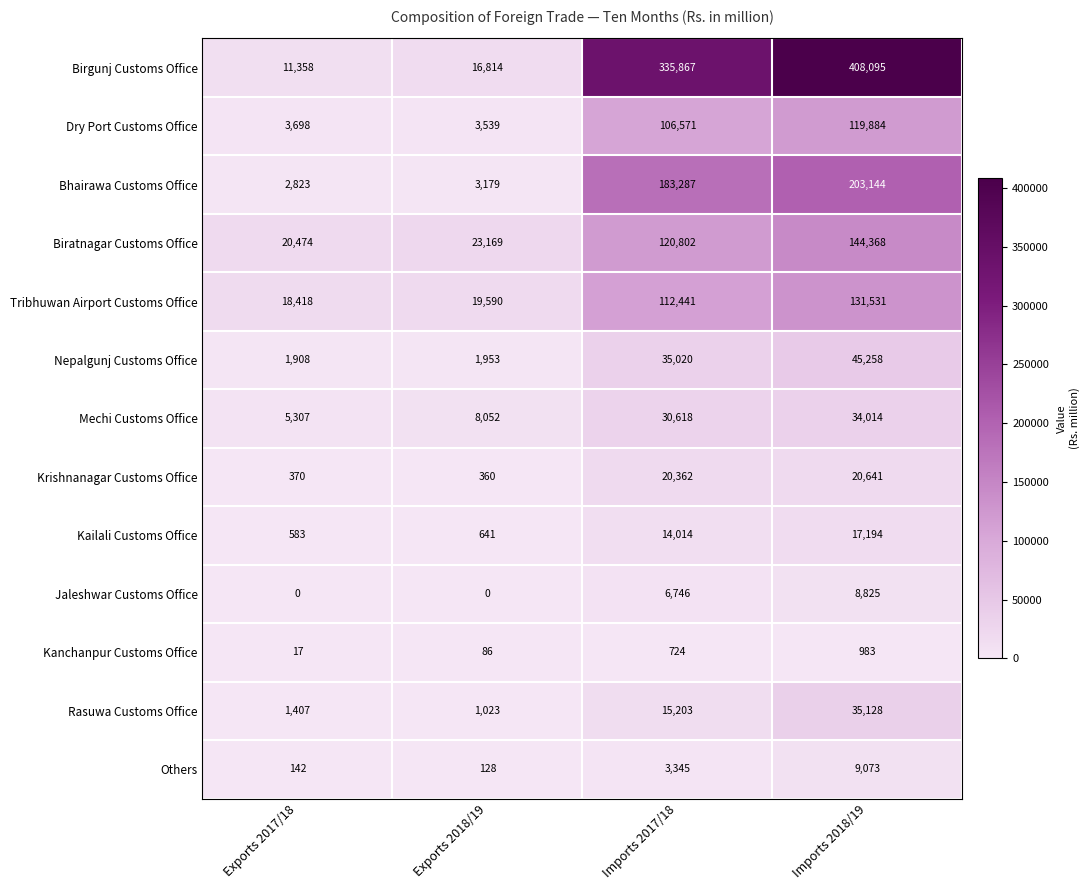

Which series has the largest range (max minus min)?

Birgunj Customs Office